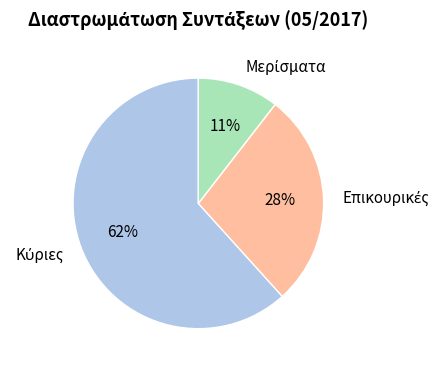

Is there a majority slice in this chart?

Yes